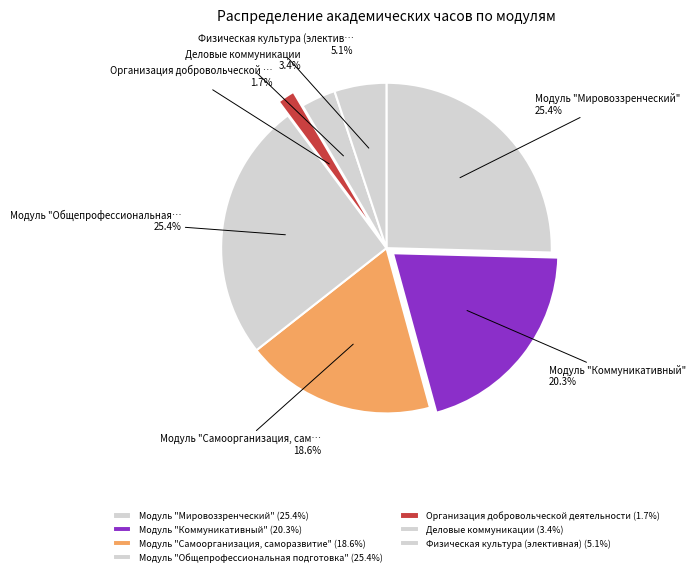

To the nearest percent, what is the average slice percentage?

14%